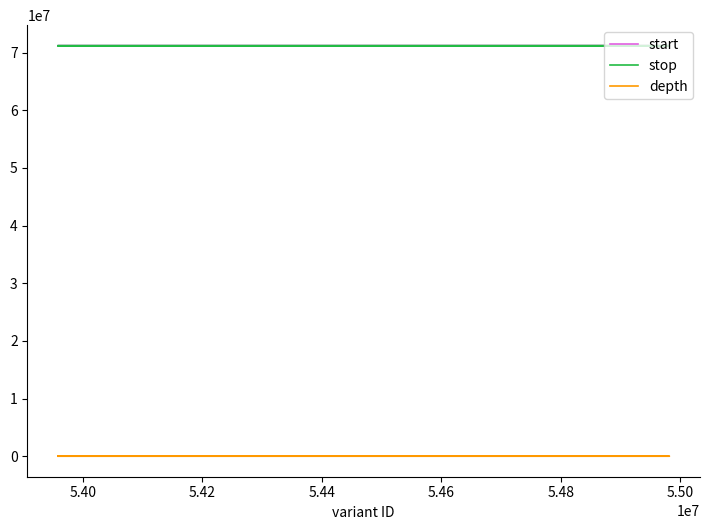

Rank the series at 5.42 from lowest to highest value.

depth, start, stop